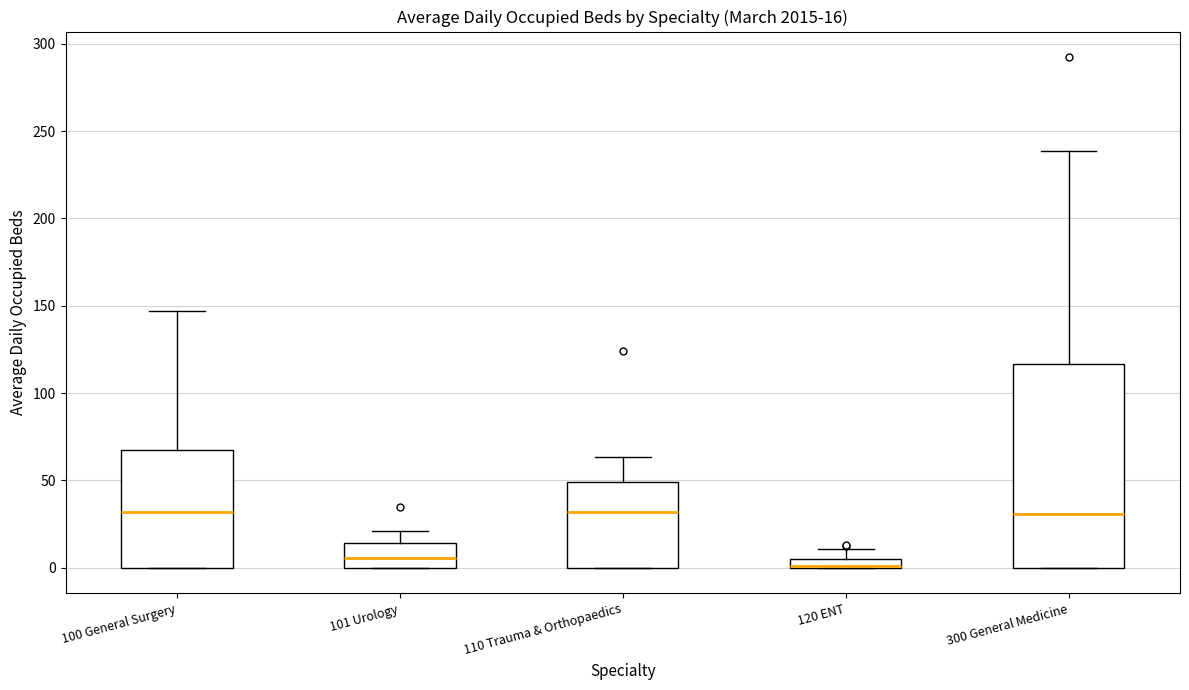

Which box is the tallest, from its lower edge to its upper edge?

300 General Medicine